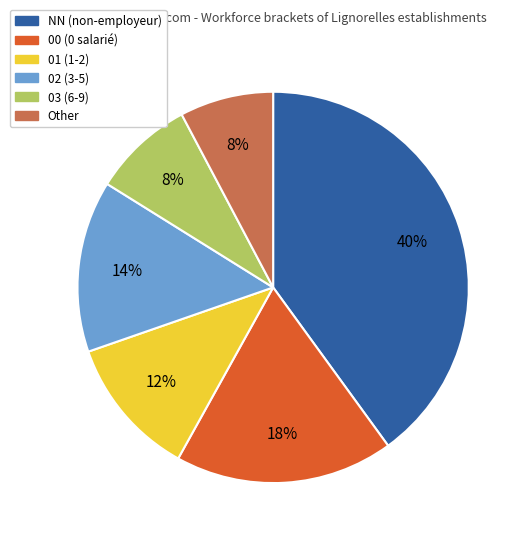

What is the largest slice in the pie chart?

NN